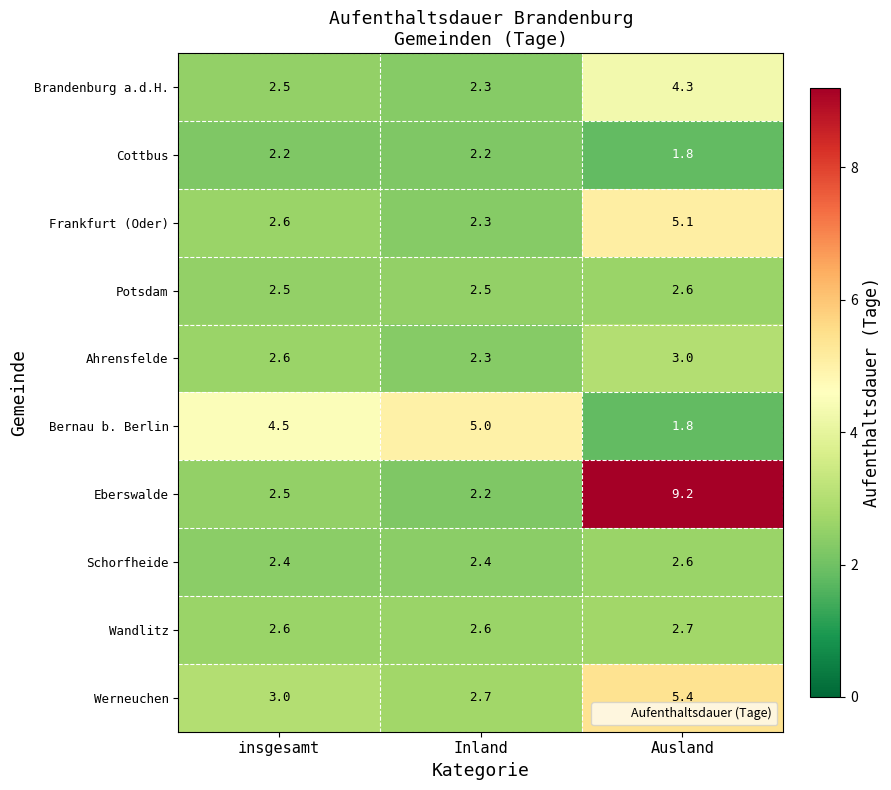

What is the total value across all series at Ausland?

38.5